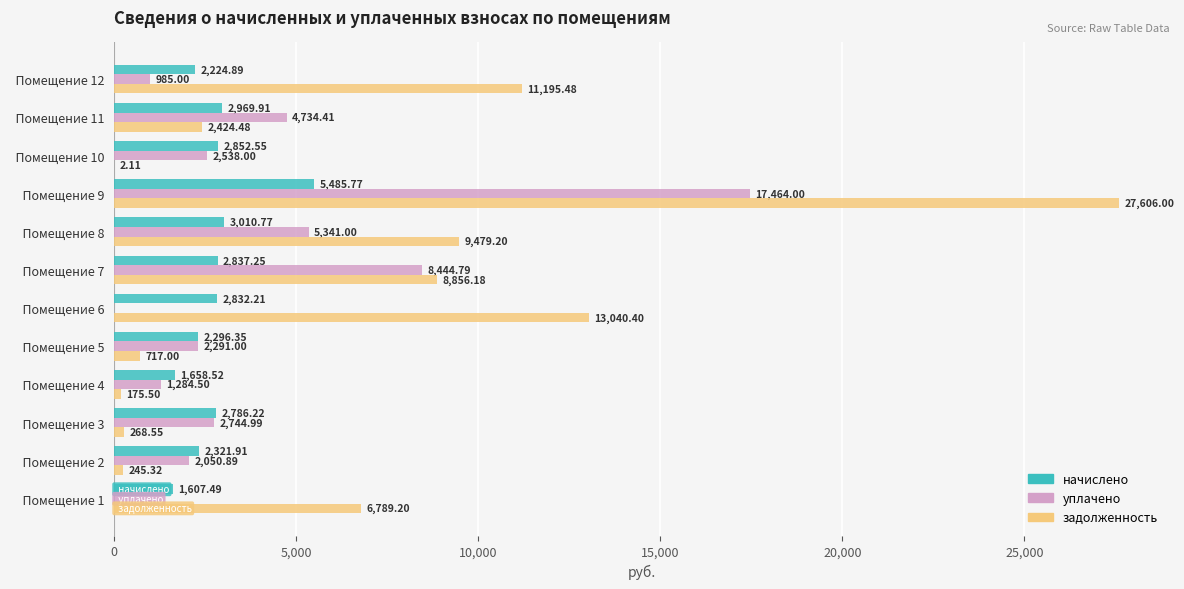

Which series changed the most between   Помещение 10 and   Помещение 12?

задолженность